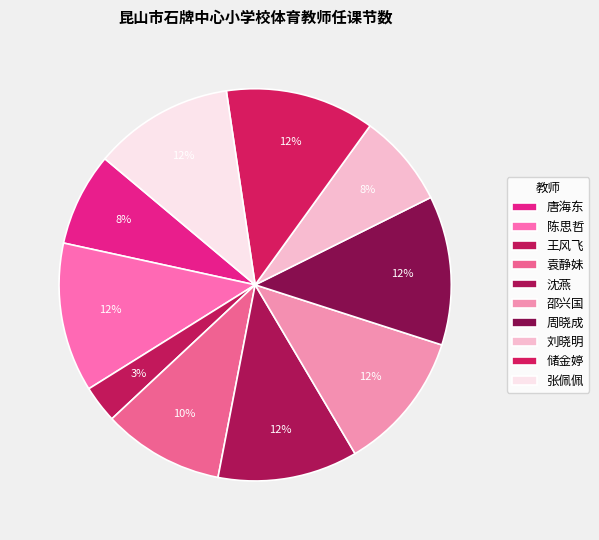

Count the number of slices in the pie.

10